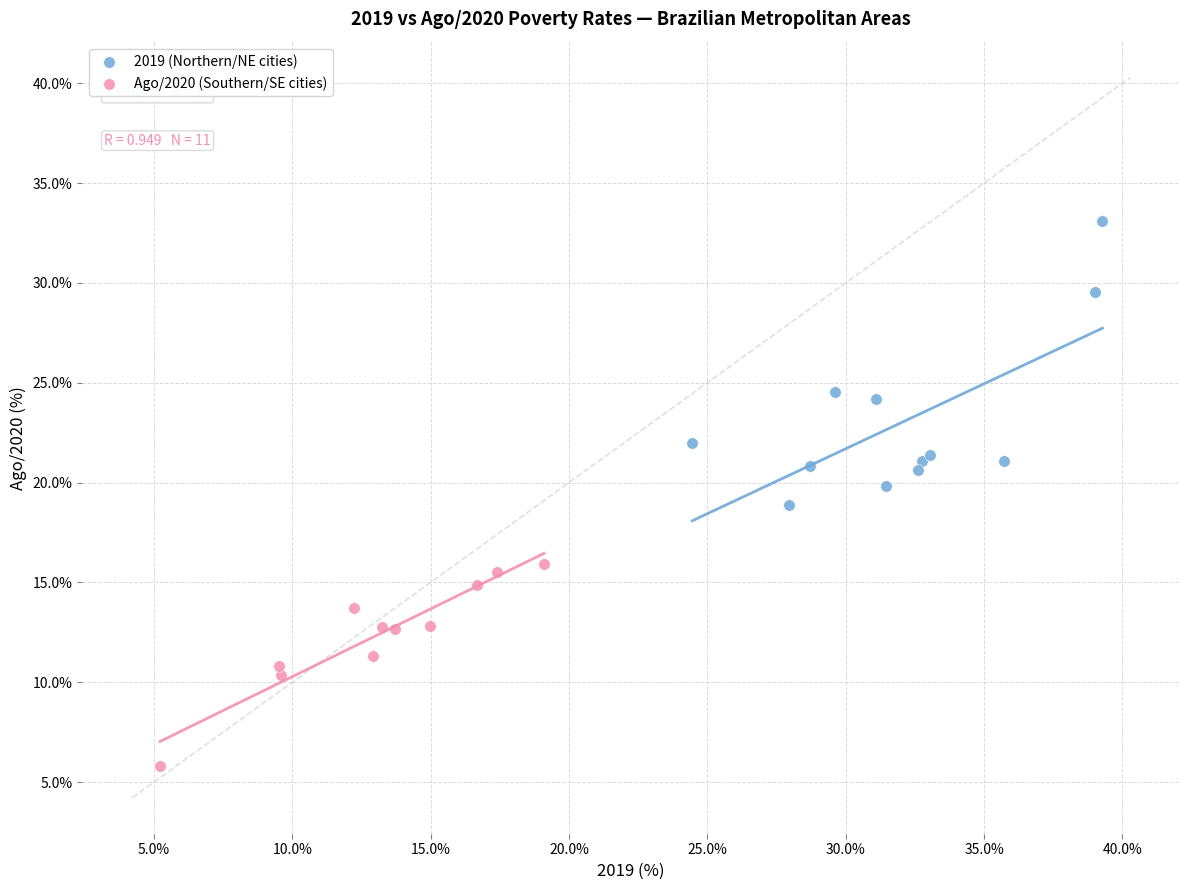

Which series has the widest spread of Y values?

2019 (Northern/NE cities)